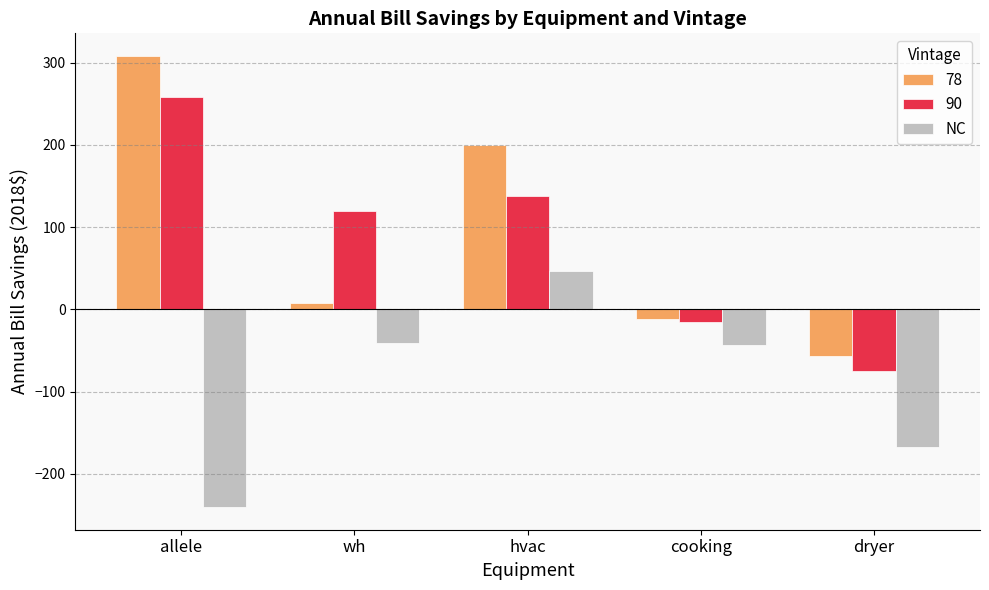

At which category does the chart reach its peak across all series?

allele